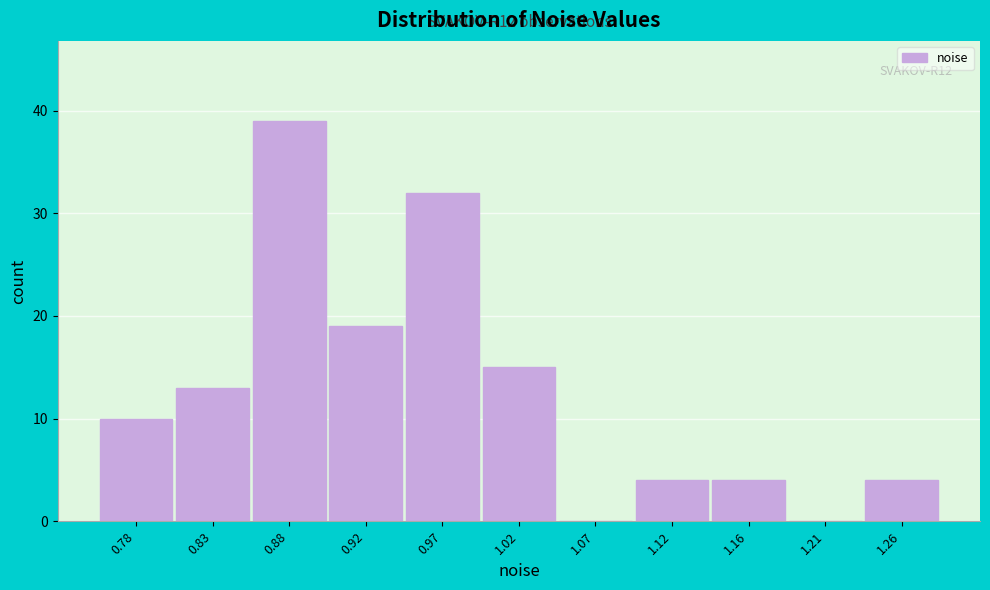

Reading left to right, transcribe all the data shown in this chart.

0.78=10	0.83=13	0.88=39	0.92=19	0.97=32	1.02=15	1.07=0	1.12=4	1.16=4	1.21=0	1.26=4